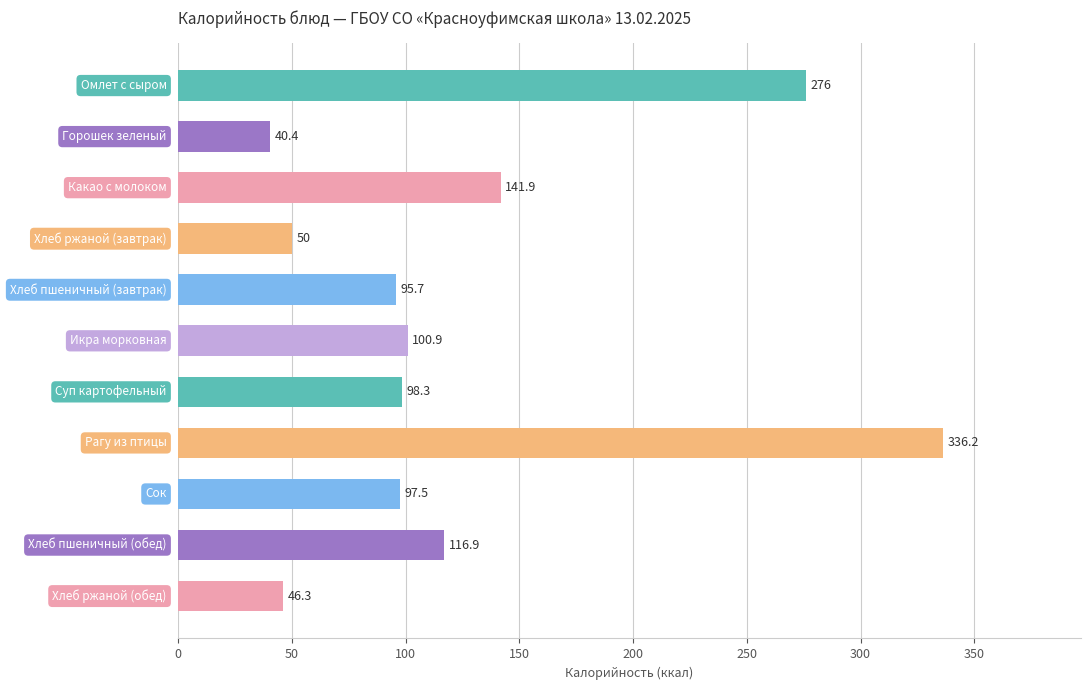

What is the sum of all values?

1400.1